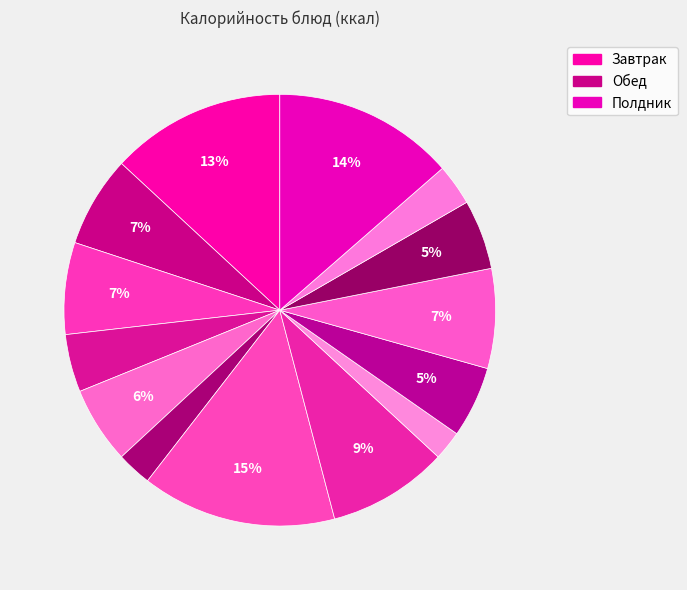

Count the number of slices in the pie.

14